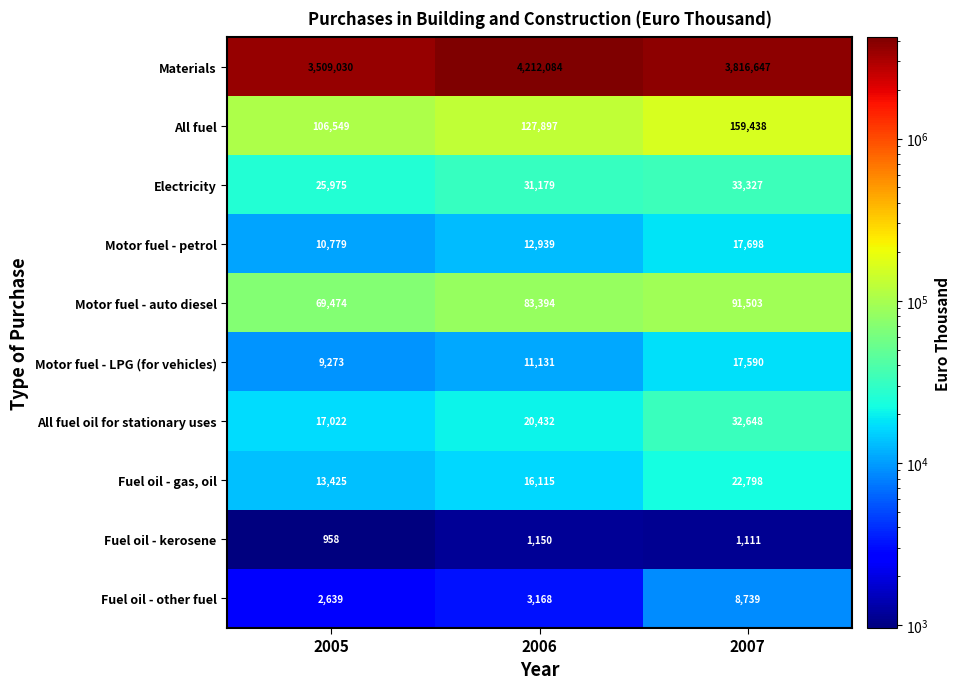

What is the total value across all series at 2007?

4201499